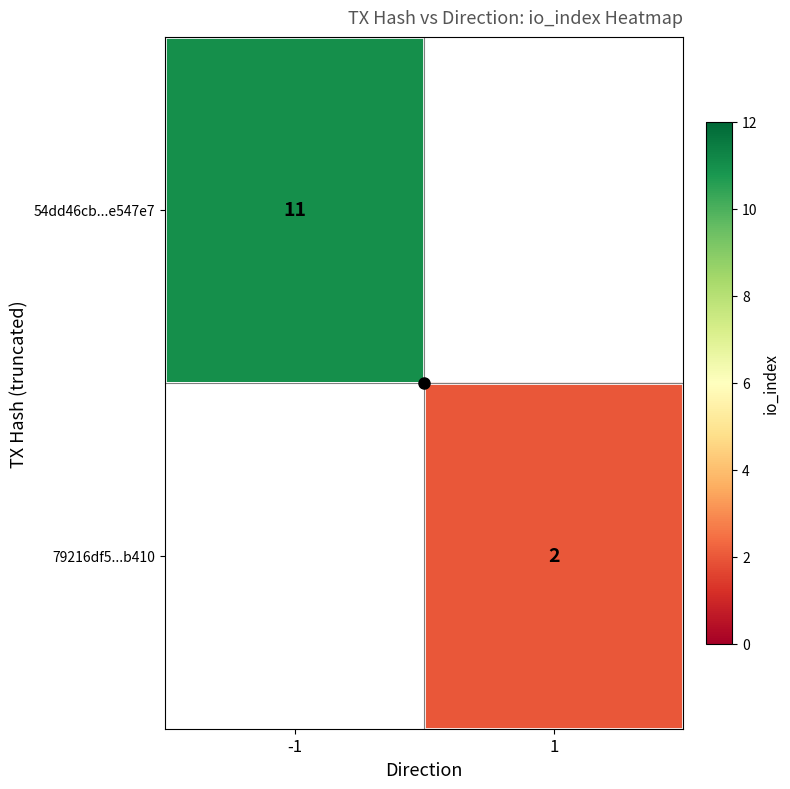

Is the value of 54dd46cb...e547e7 at 1 greater than the value of 79216df5...b410 at -1?

No